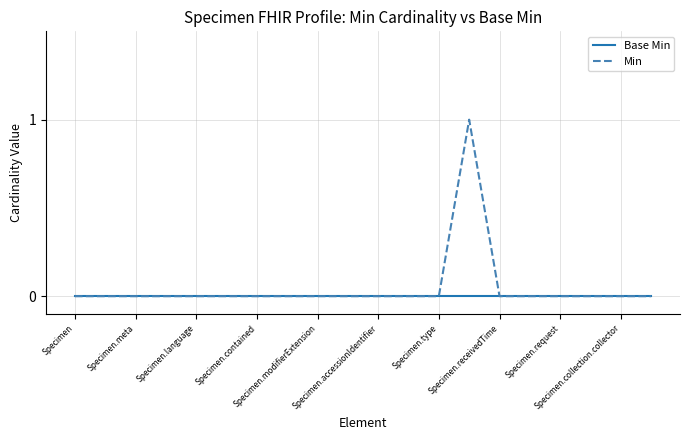

Count the number of data series in this chart.

2